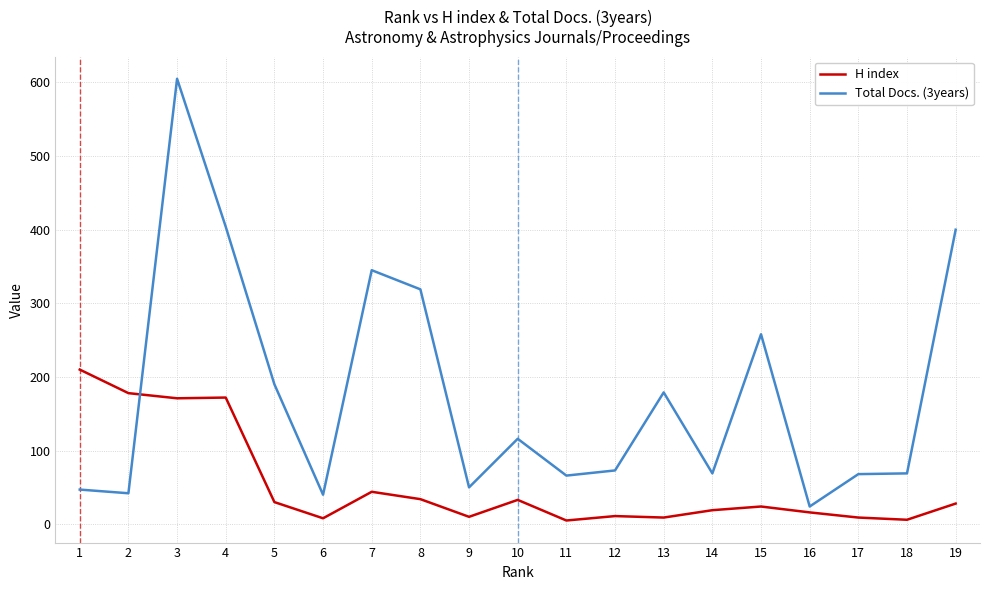

True or false: Total Docs. (3years) has more than 2 points higher than both neighbors.

True